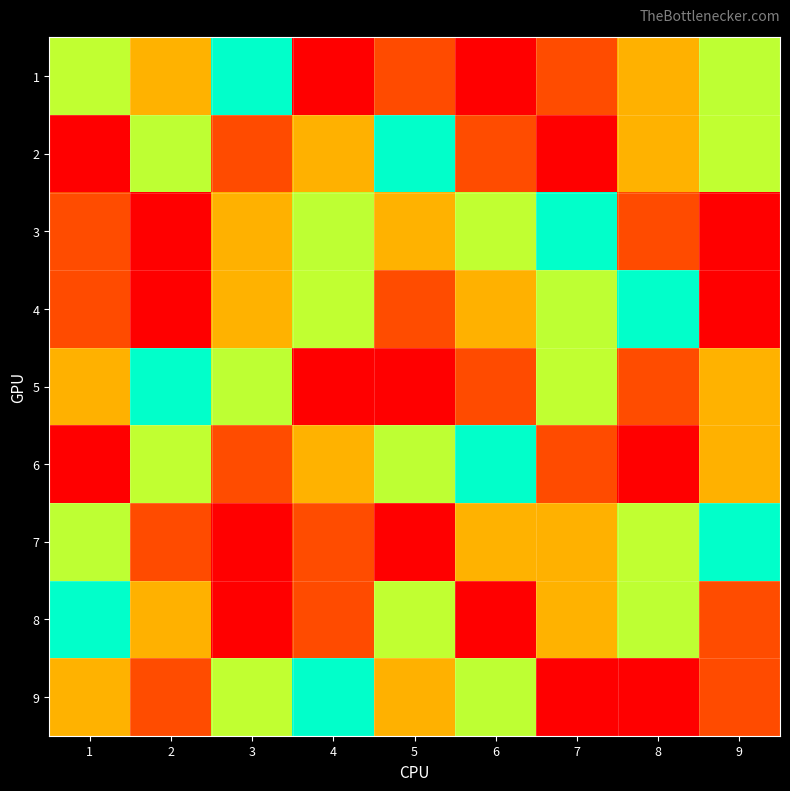

Rank the series at 6 from lowest to highest value.

8, 2, 7, 9, 6, 3, 4, 5, 1